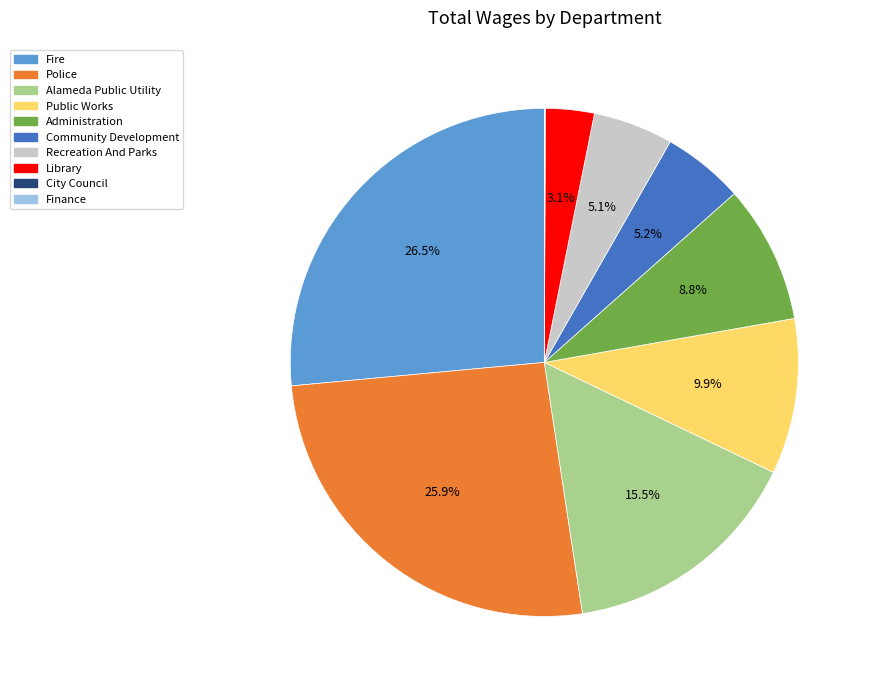

How much of the chart is everything except Recreation And Parks?

94.9%